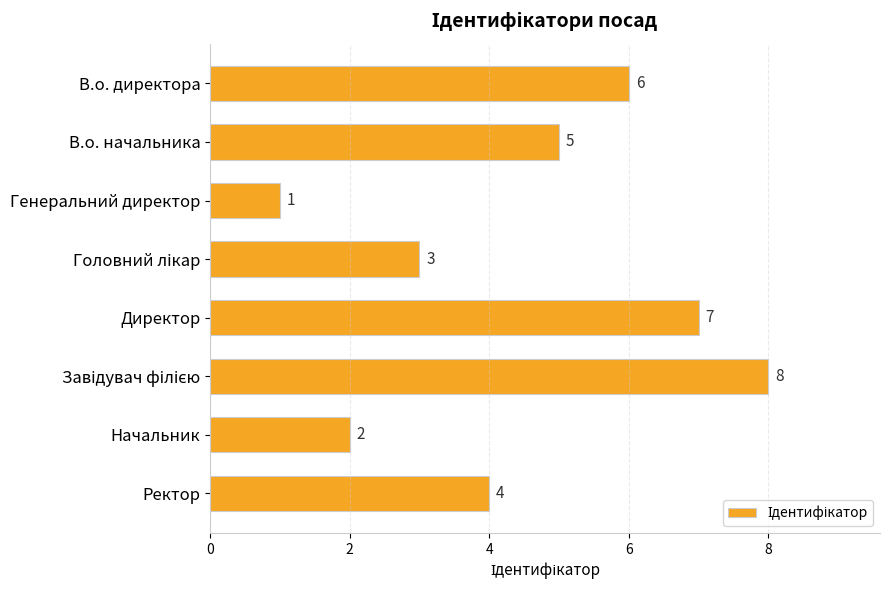

The chart shows a value of 2 at Начальник. True or false?

True